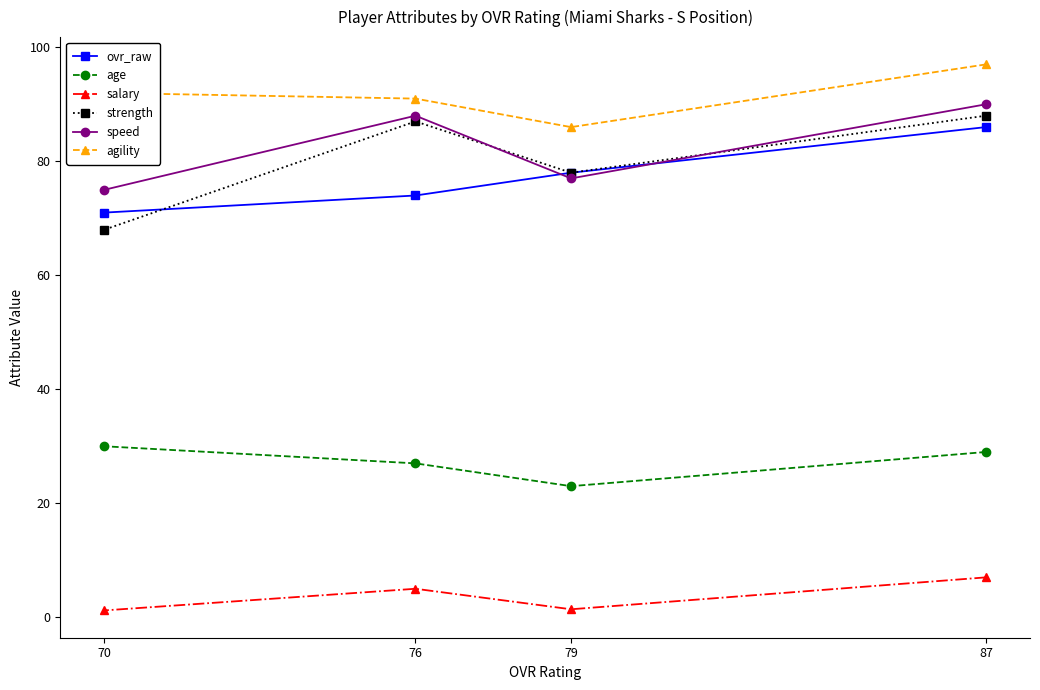

At how many categories does at least one series exceed 5?

4